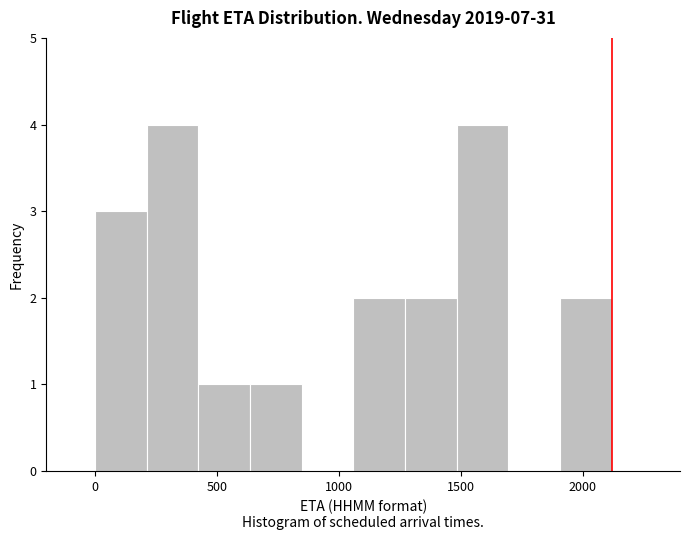

Reading left to right, list every bar in this chart as the range it spans on the x-axis followed by its height. Neither the bar edges nor the heights are printed on the chart, so give them approximately, as read against the axes.

0 to 200: 3
200 to 400: 4
400 to 650: 1
650 to 850: 1
850 to 1050: 0
1050 to 1250: 2
1250 to 1500: 2
1500 to 1700: 4
1700 to 1900: 0
1900 to 2100: 2